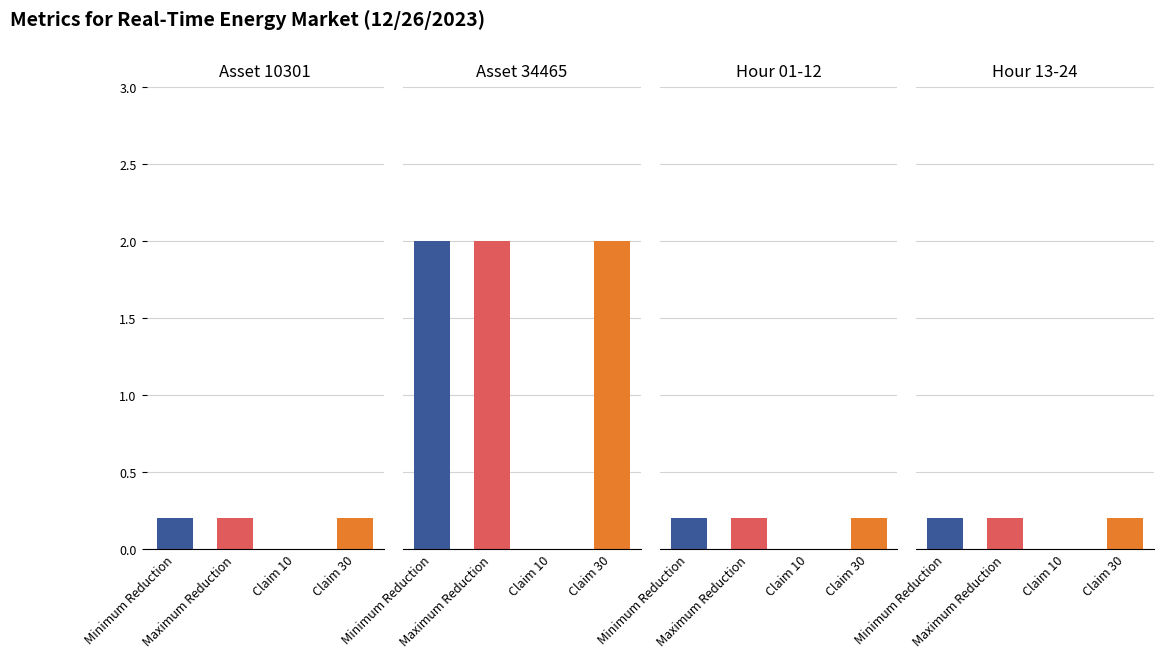

What is the label of the 3rd bar from the right?

Maximum Reduction